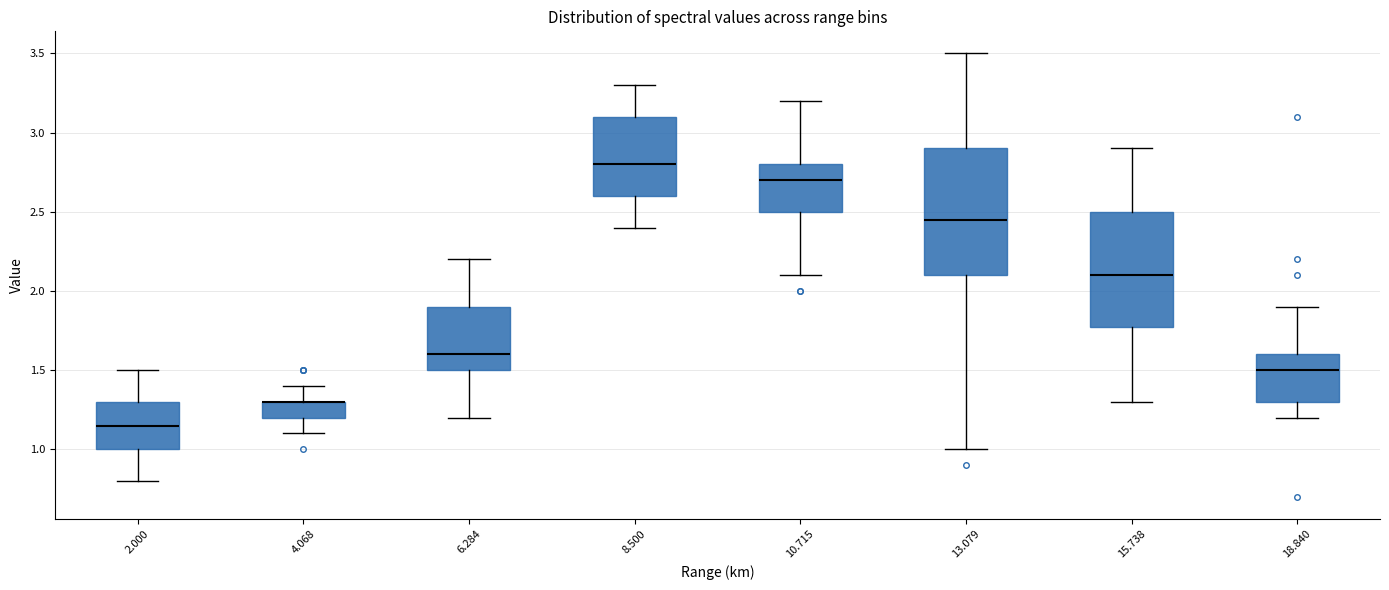

Reading left to right, transcribe this box plot: for each box, give where its median line is, the range the box spans, and where its two whiskers end, as read against the y-axis. The values are not printed on the chart, so give them approximately, as read against the axis.

2.000: median 1.15, box 1.00 to 1.30, whiskers 0.80 to 1.50
4.068: median 1.30 (drawn on the box's upper edge), box 1.20 to 1.30, whiskers 1.10 to 1.40
6.284: median 1.60, box 1.50 to 1.90, whiskers 1.20 to 2.20
8.500: median 2.80, box 2.60 to 3.10, whiskers 2.40 to 3.30
10.715: median 2.70, box 2.50 to 2.80, whiskers 2.10 to 3.20
13.079: median 2.45, box 2.10 to 2.90, whiskers 1.00 to 3.50
15.738: median 2.10, box 1.80 to 2.50, whiskers 1.30 to 2.90
18.840: median 1.50, box 1.30 to 1.60, whiskers 1.20 to 1.90